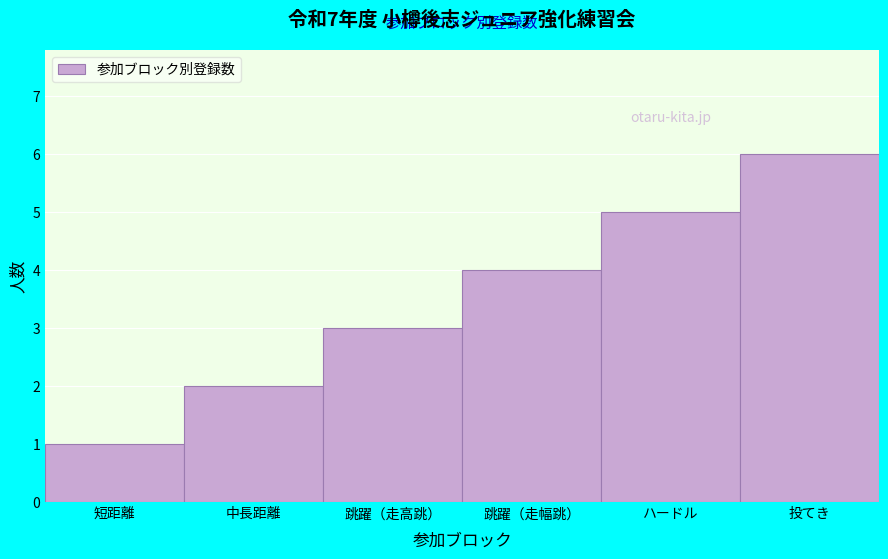

List the labels in order of value, largest first.

投てき, ハードル, 跳躍（走幅跳）, 跳躍（走高跳）, 中長距離, 短距離